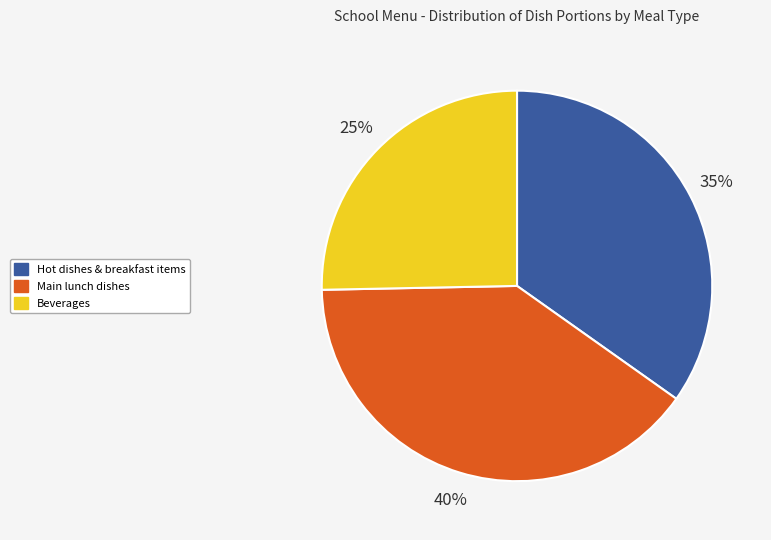

Is there a majority slice in this chart?

No